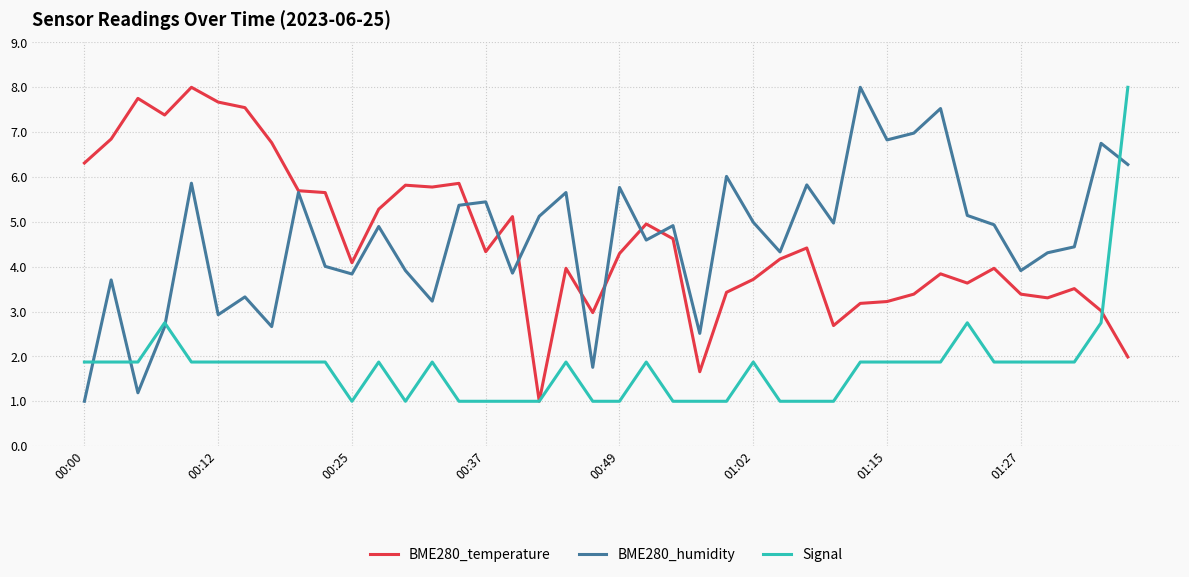

True or false: BME280_temperature has more than 0 interior local peaks.

True